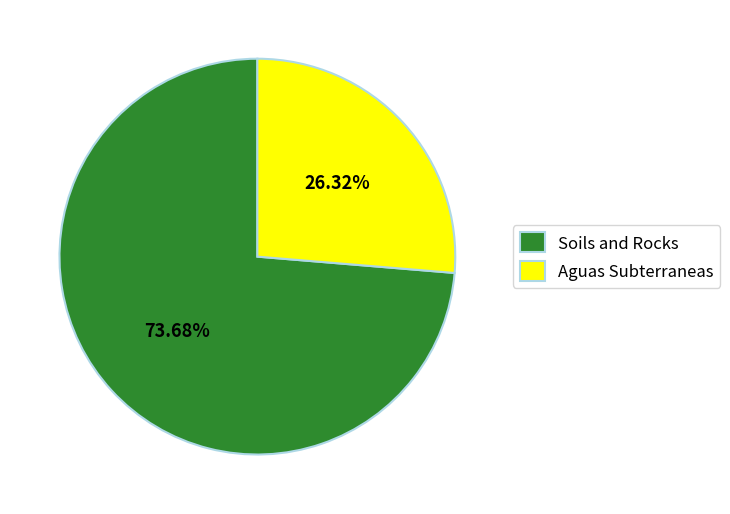

Which slice is the largest?

Soils and Rocks